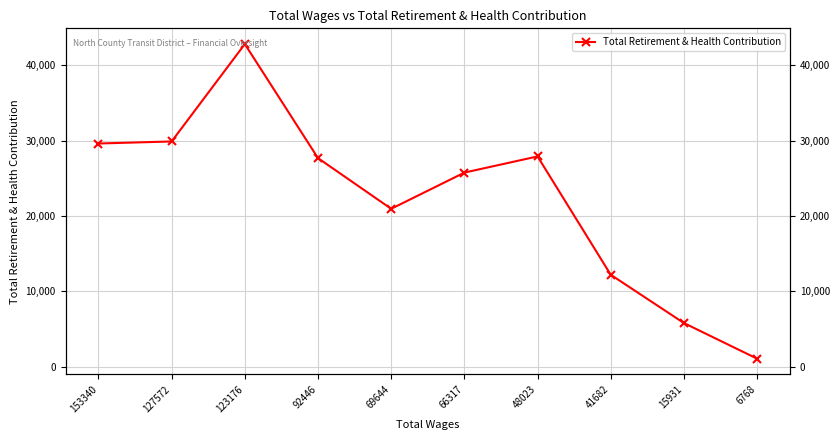

Does the chart display data point markers on the line(s)?

Yes